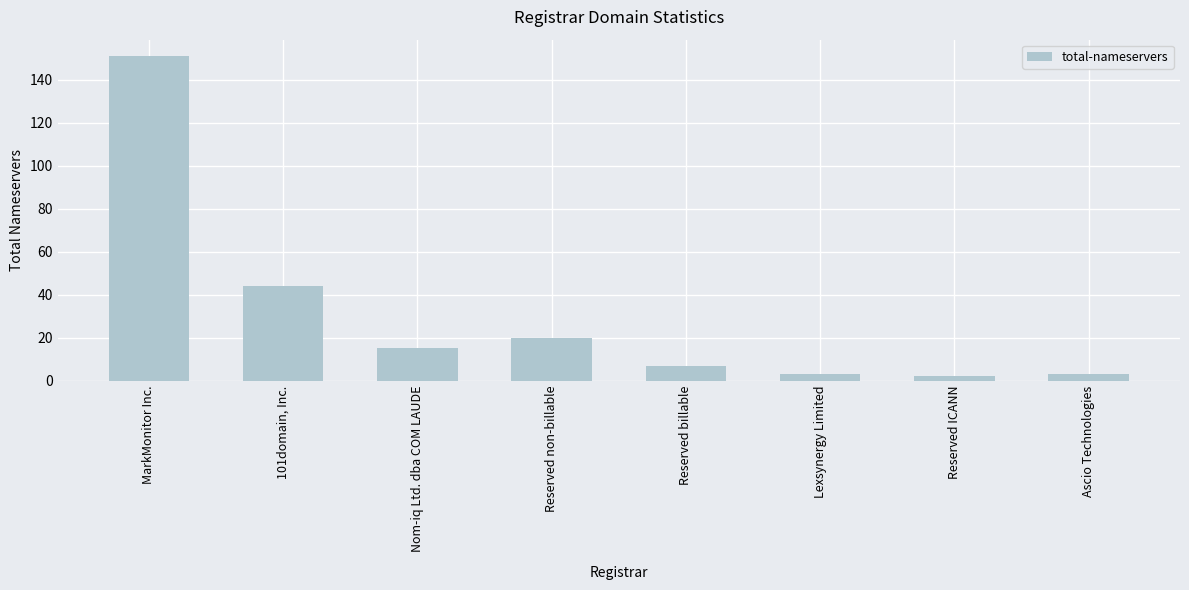

Reading right to left, list all the values displayed in this chart.

3	2	3	7	20	15	44	151